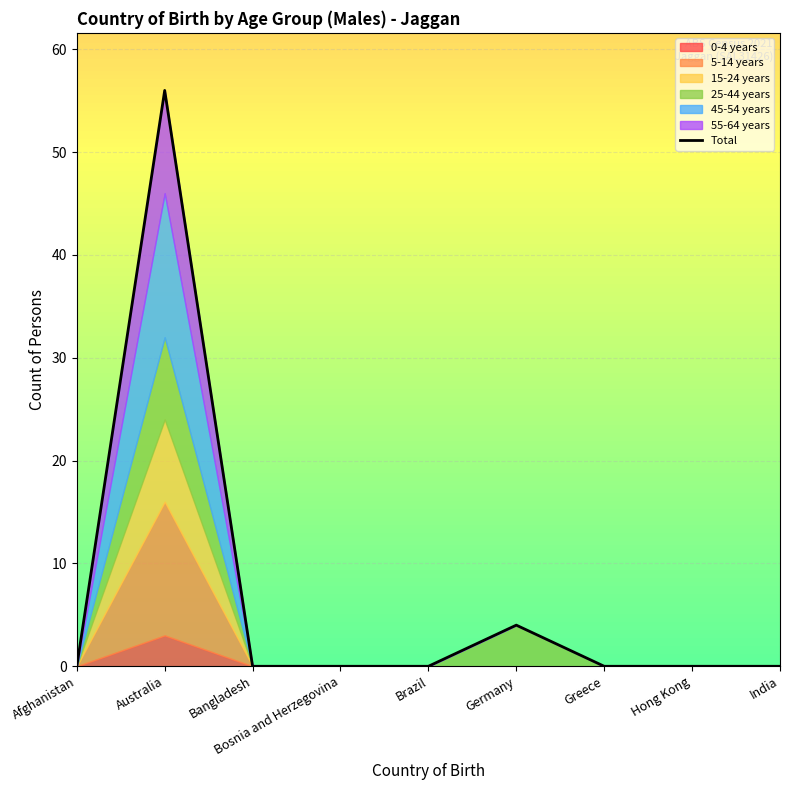

The chart shows a value of 33 at Greece. True or false?

False